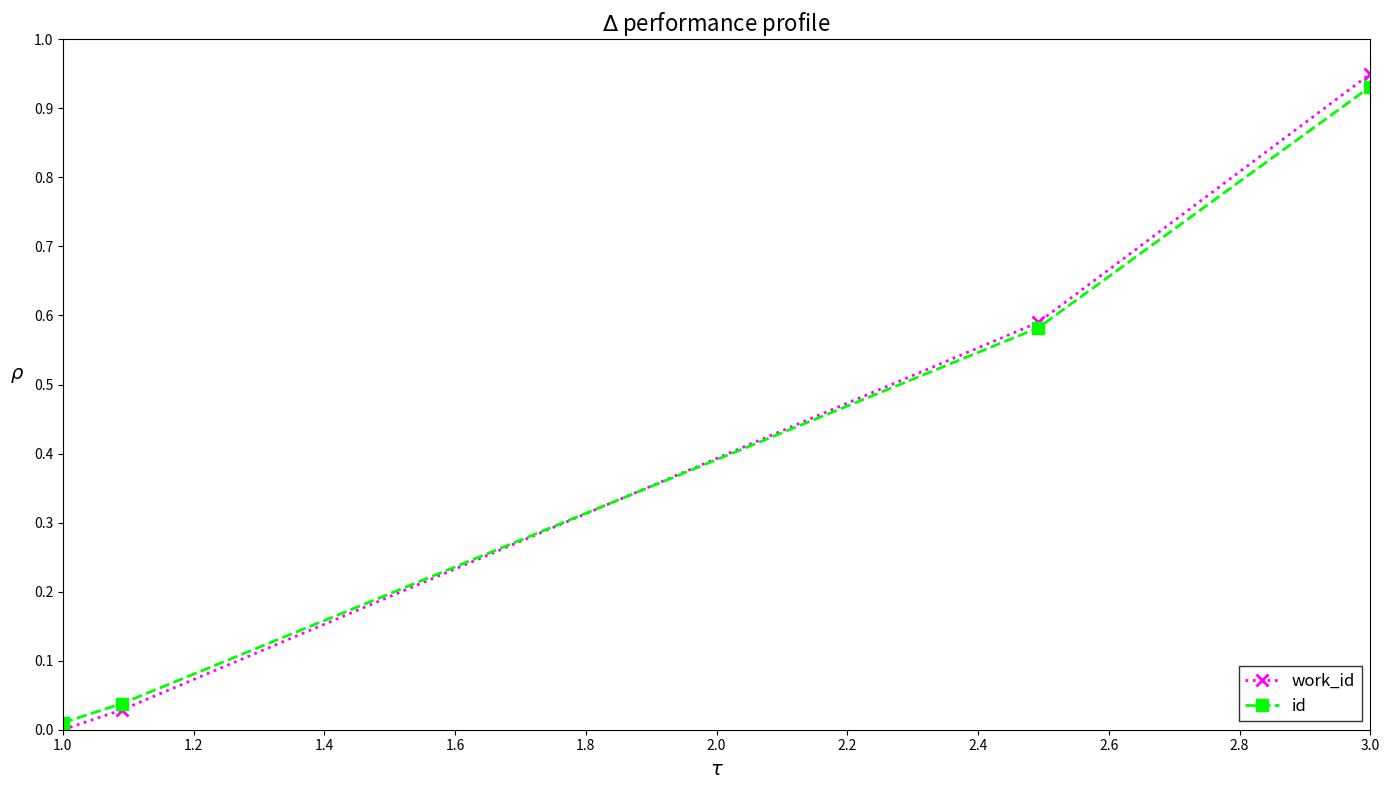

True or false: work_id has more than 2 interior local peaks.

False